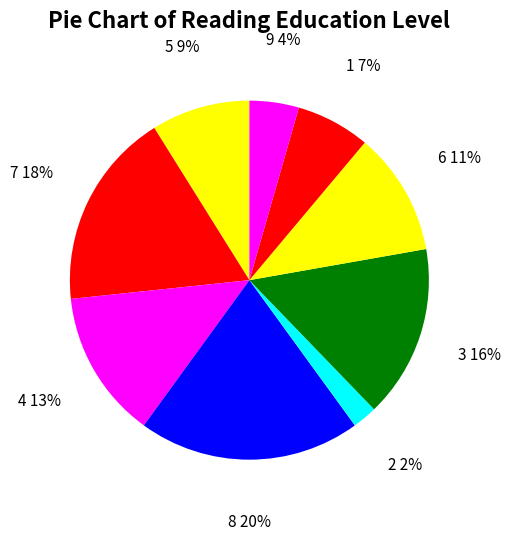

Combined, do 4 and 7 account for over 50%?

No